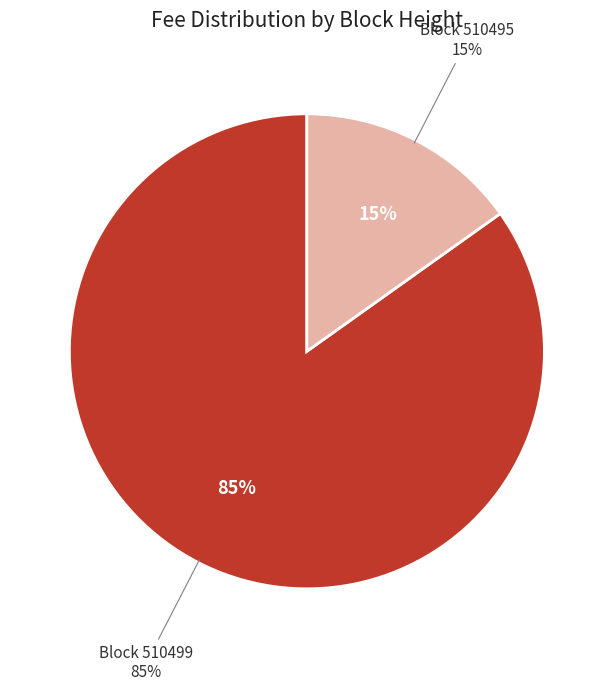

How many slices are in this pie chart?

2